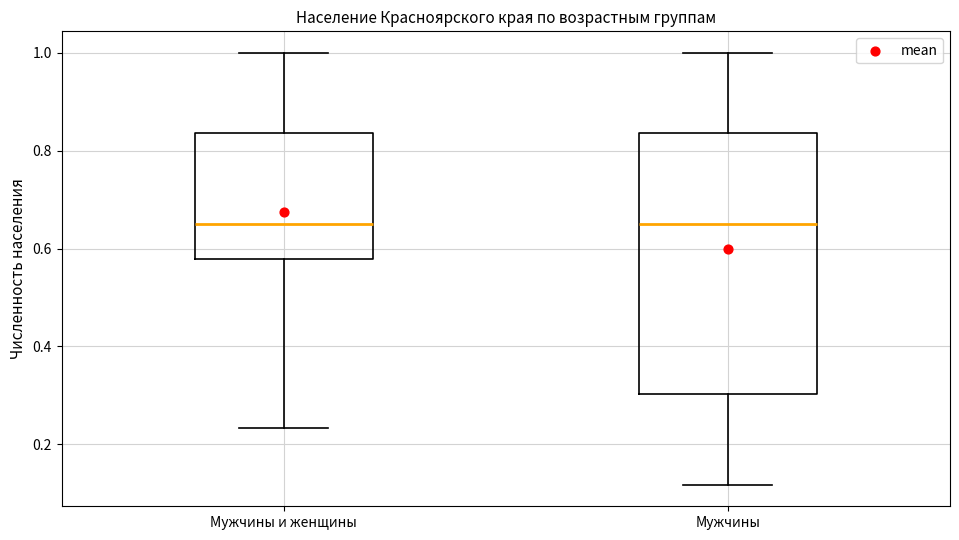

Where does the lower whisker of the box for Мужчины и женщины end on the y-axis? The values are not printed on the chart, so give them approximately, as read against the axis.

0.24